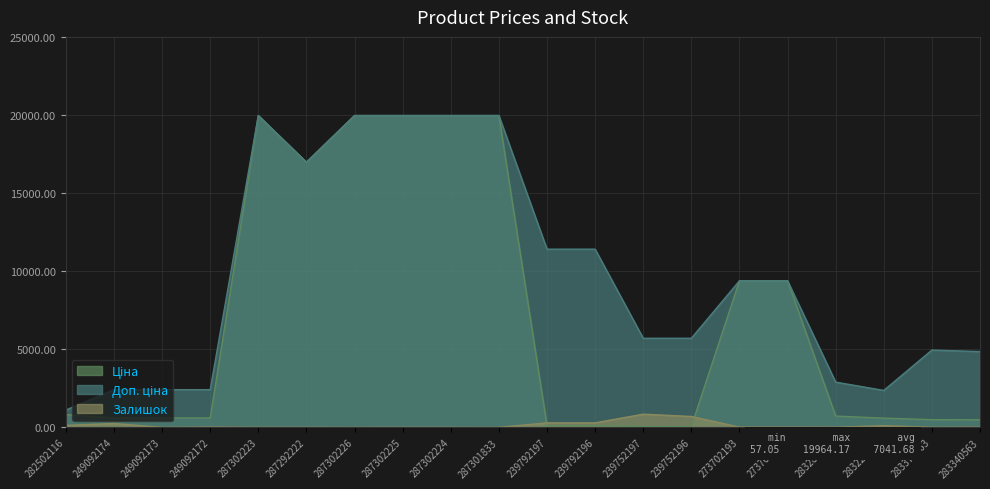

Reading right to left, extract all data points from this chart.

Ціна: 283340563=485.4	283370563=495.0	283220563=591.6	283280563=724.5	273702194=9384.0	273702193=9384.0	239752196=57.0	239752197=57.0	239792196=114.1	239792197=114.1	287301833=19964.2	287302224=19964.2	287302225=19964.2	287302226=19964.2	287292222=16976.3	287302223=19964.2	249092172=603.7	249092173=603.7	249092174=603.7	282502116=818.5
Доп. ціна: 283340563=4853.8	283370563=4950.4	283220563=2366.5	283280563=2897.8	273702194=9384.0	273702193=9384.0	239752196=5705.0	239752197=5705.0	239792196=11410.0	239792197=11410.0	287301833=19964.2	287302224=19964.2	287302225=19964.2	287302226=19964.2	287292222=16976.3	287302223=19964.2	249092172=2414.8	249092173=2414.8	249092174=2414.8	282502116=1109.2
Залишок: 283340563=13.0	283370563=8.0	283220563=106.0	283280563=11.0	273702194=18.0	273702193=17.0	239752196=698.0	239752197=845.0	239792196=290.0	239792197=289.0	287301833=0.0	287302224=3.0	287302225=5.0	287302226=1.0	287292222=4.0	287302223=5.0	249092172=21.0	249092173=0.0	249092174=247.0	282502116=125.0